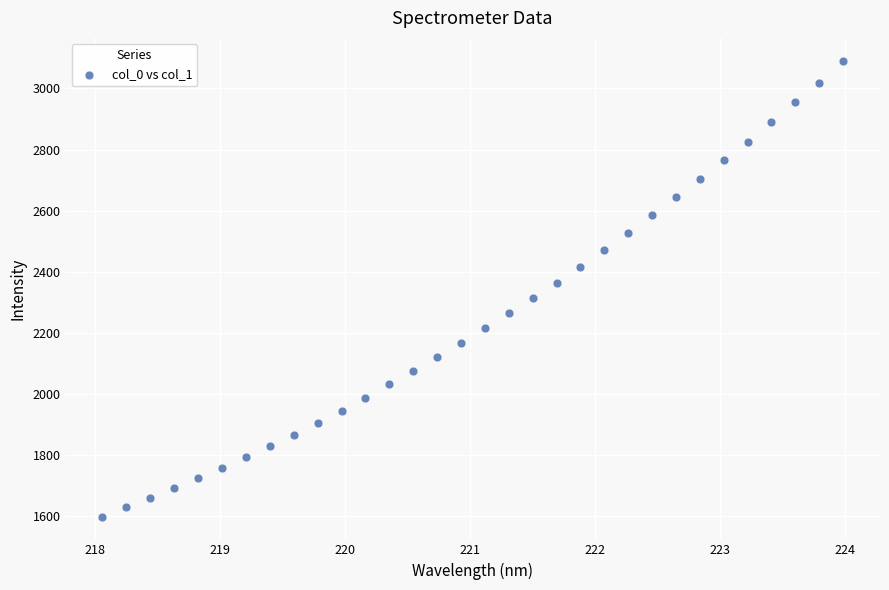

What is the range of Y values (max minus min)?

1491.6